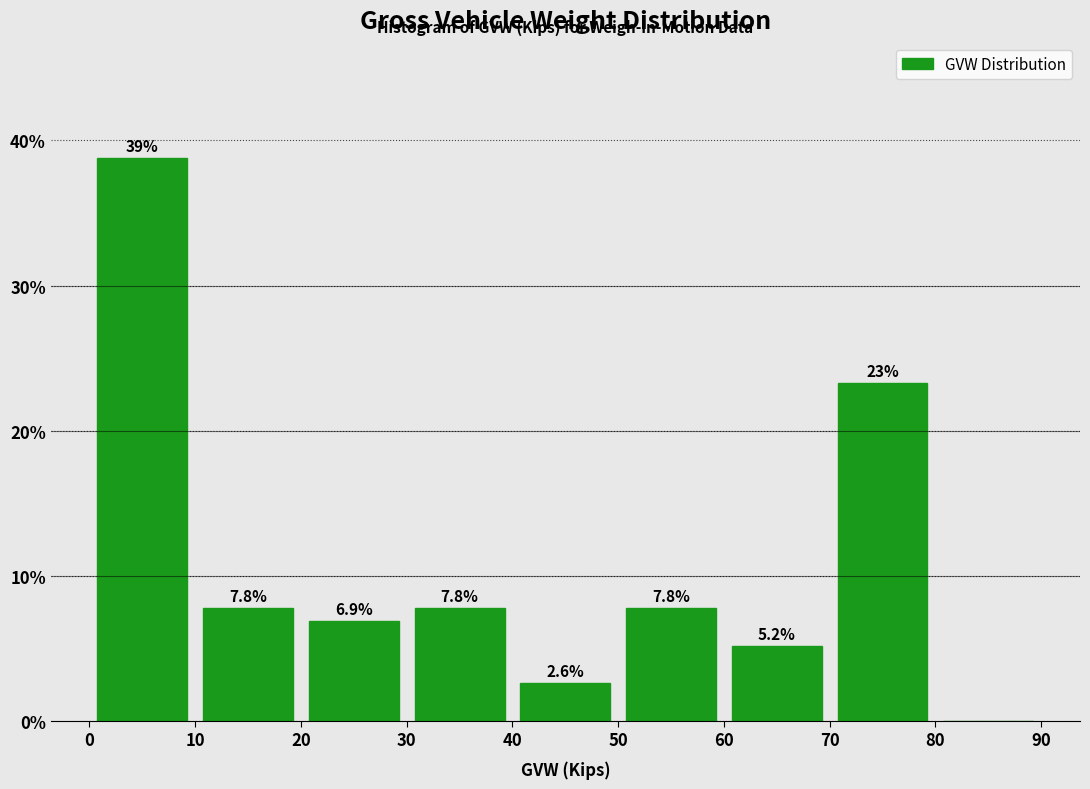

Which range on the x-axis has the tallest bar?

0 to 10